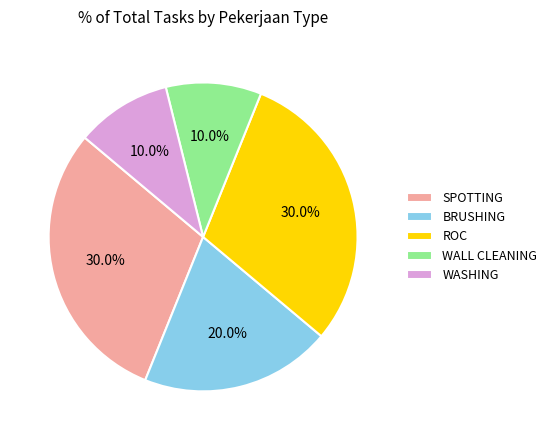

To the nearest percent, what is the combined percentage of ROC and BRUSHING?

50%